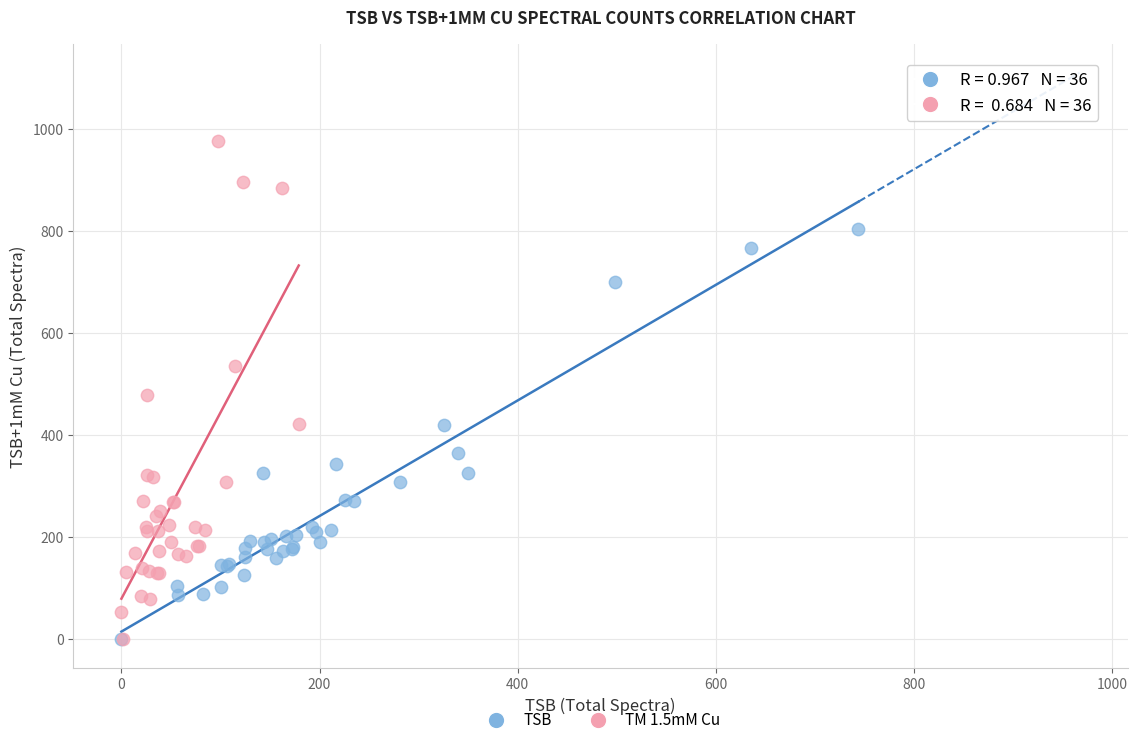

Which series reaches the maximum Y coordinate?

TM 1.5mM Cu